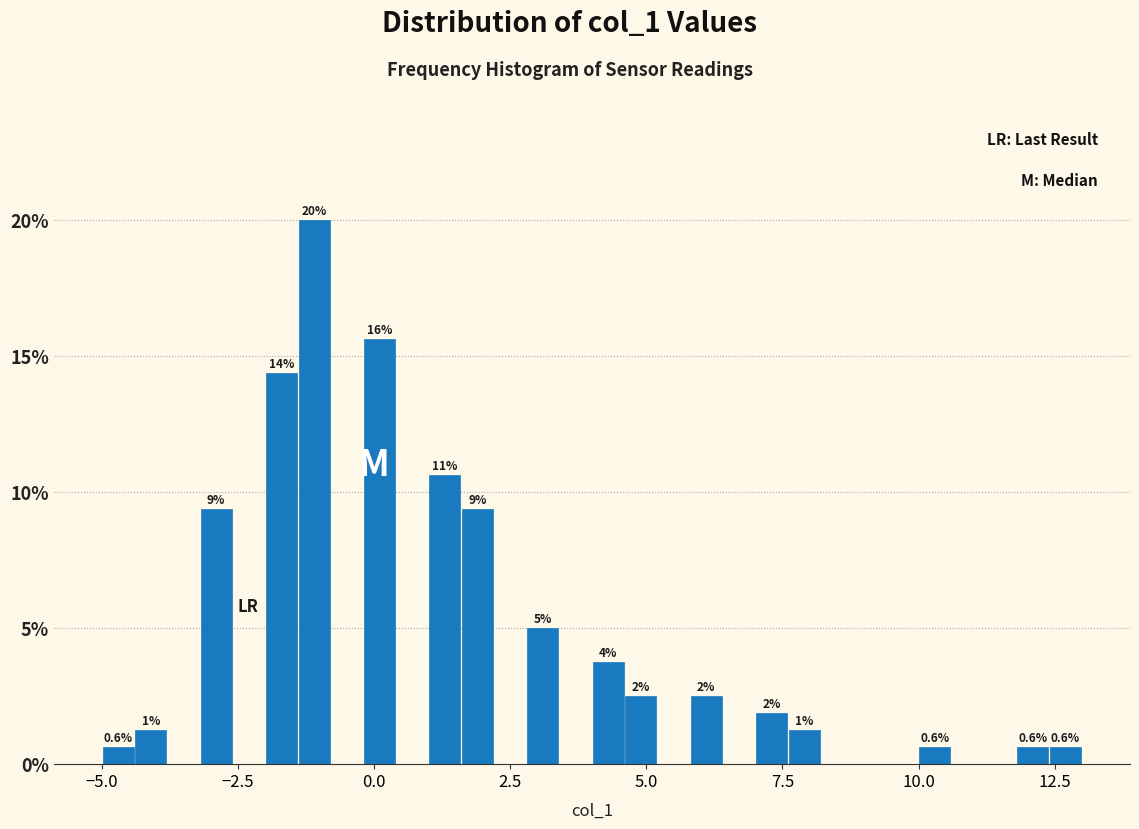

Around what value on the x-axis is the tallest bar? Give the approximate position of its centre, as read against the axis.

-1.0